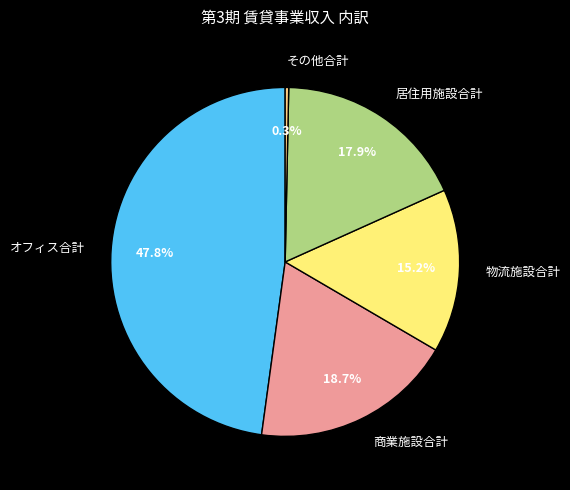

What is the ratio of the value at 商業施設合計 to the value at オフィス合計?

0.4